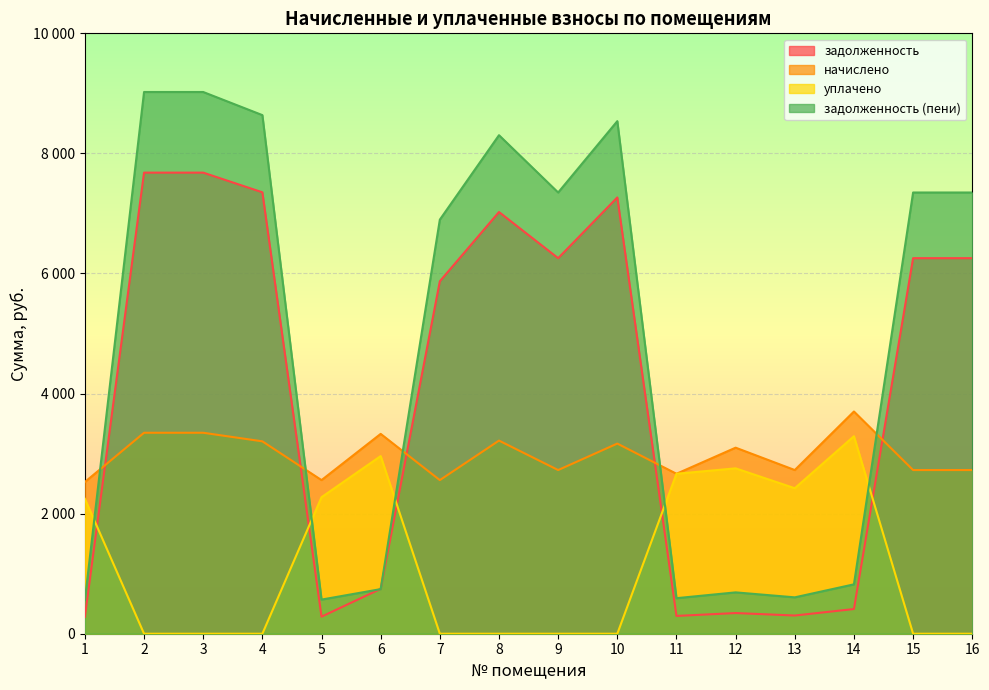

What is the value of the задолженность point at the 2nd from the left?

7679.9